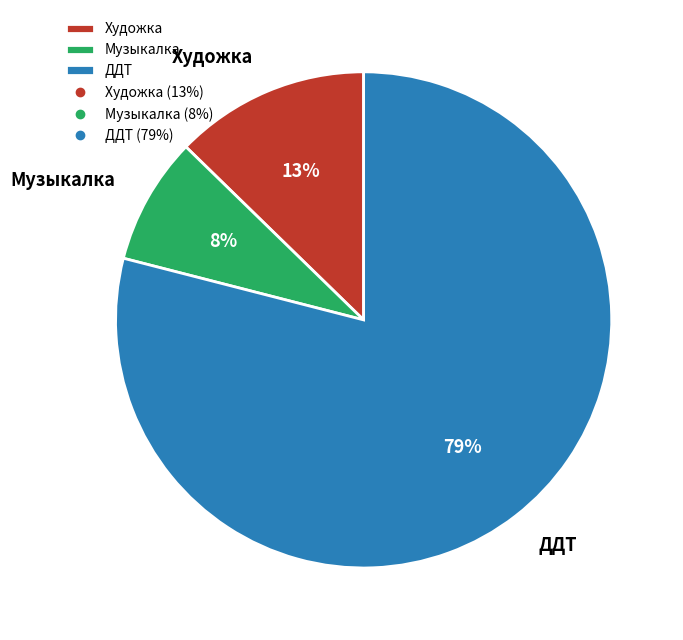

What percentage is the ДДТ slice, to the nearest percent?

79%